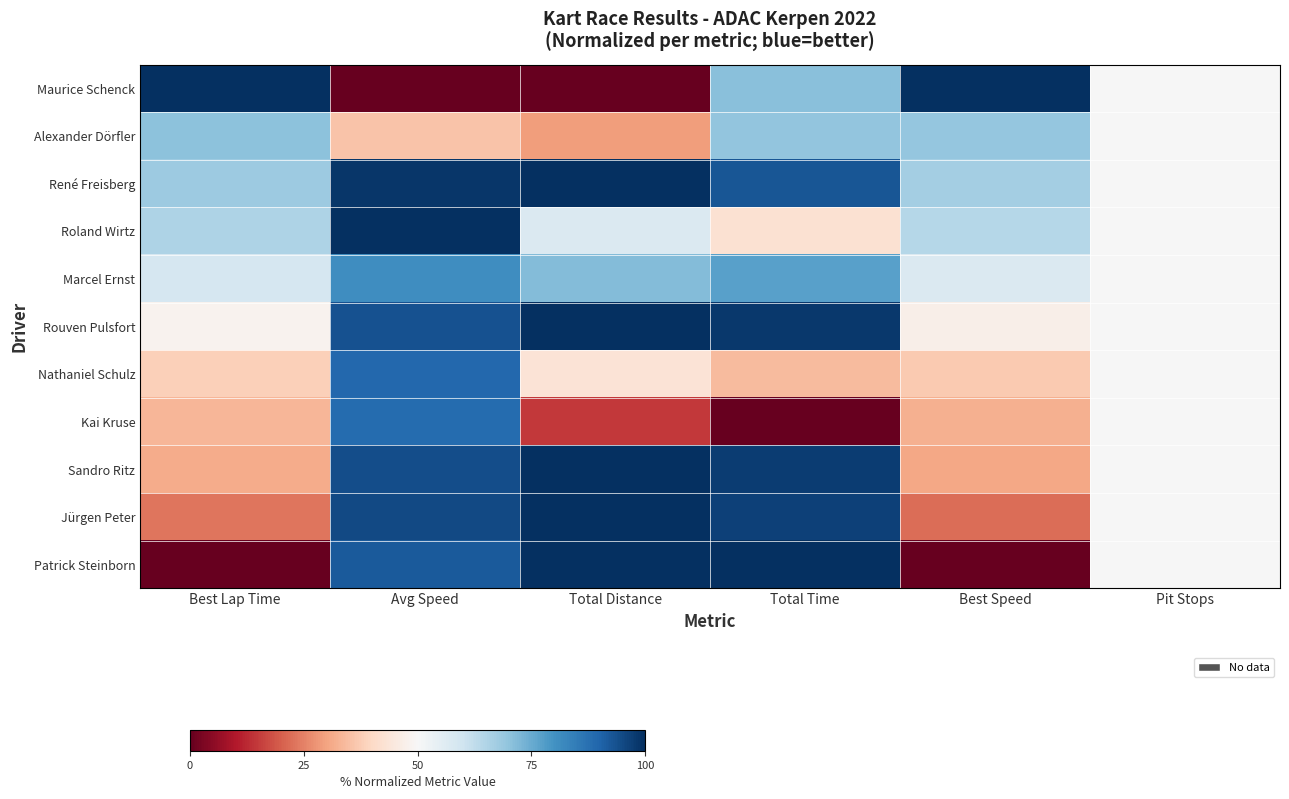

At which category does the chart reach its minimum across all series?

Avg Speed